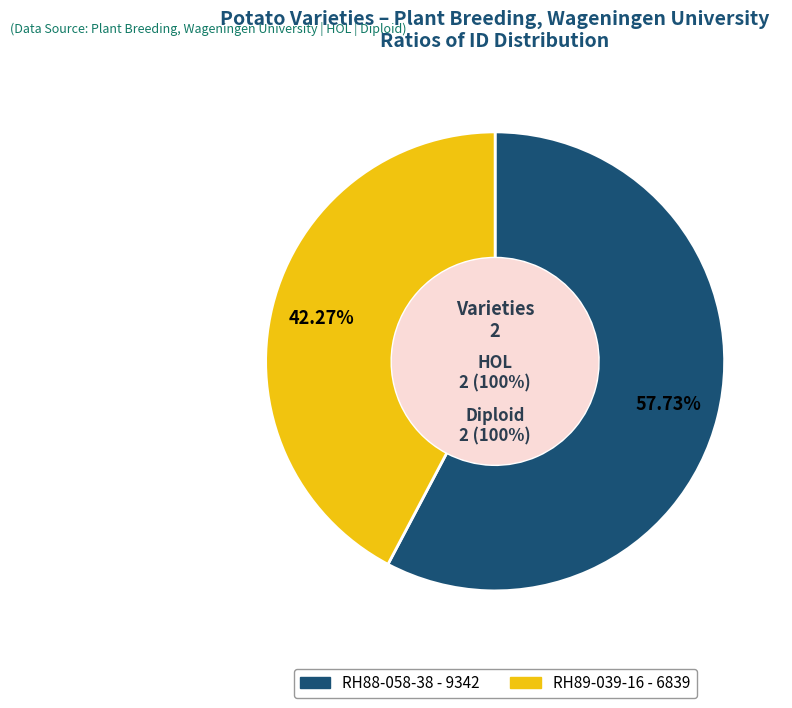

Does RH88-058-38 account for over 50% of the chart?

Yes